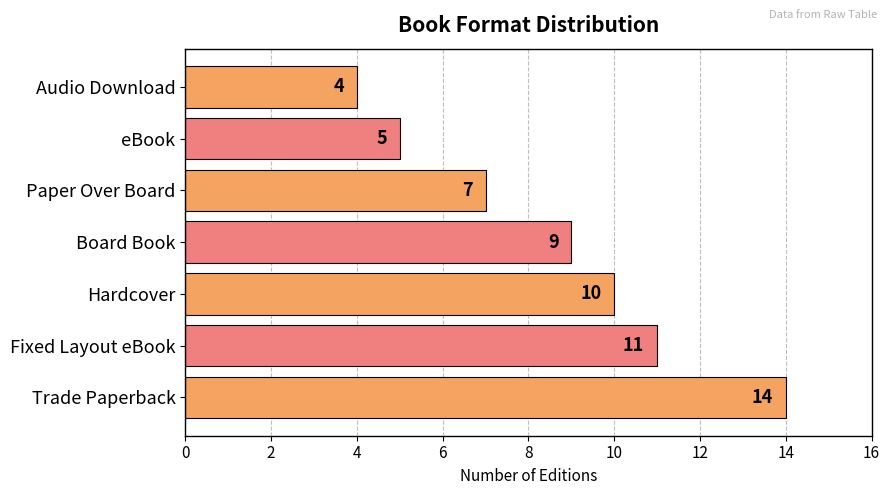

How many series are shown in this chart?

1